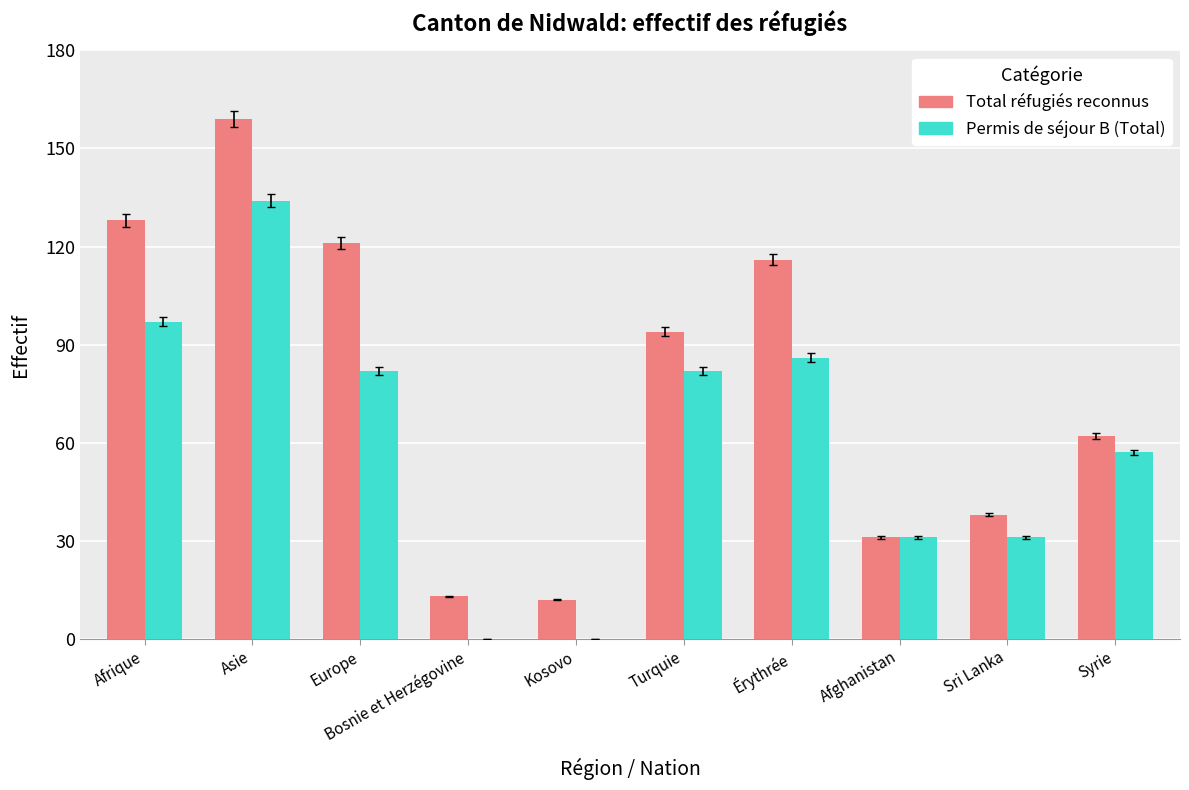

The value of Total réfugiés reconnus at Turquie is 26. True or false?

False